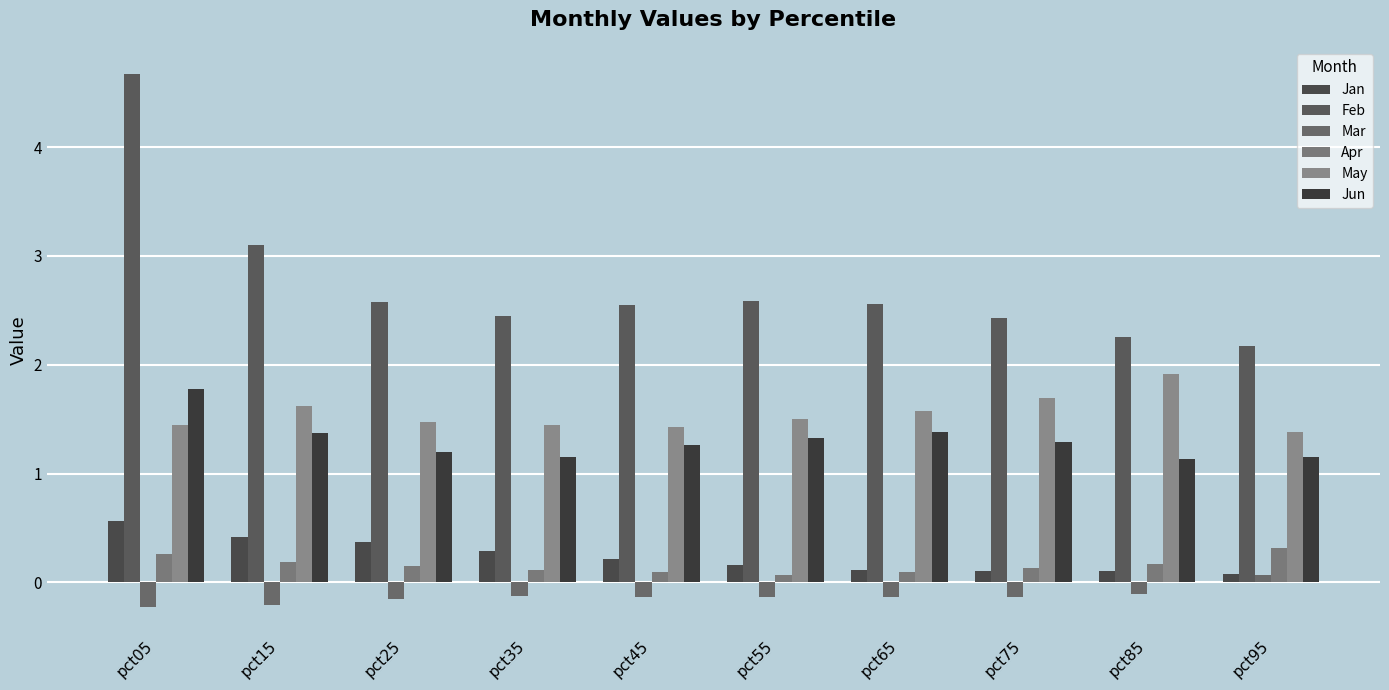

List the labels in order of Jan value, largest first.

pct05, pct15, pct25, pct35, pct45, pct55, pct65, pct75, pct85, pct95